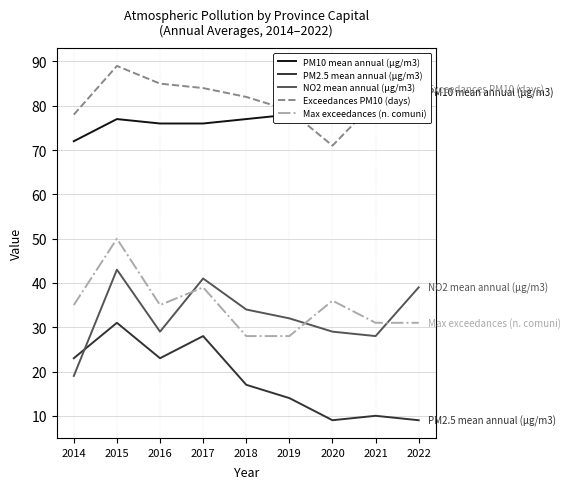

At which label does Max exceedances (n. comuni) reach its minimum?

2018